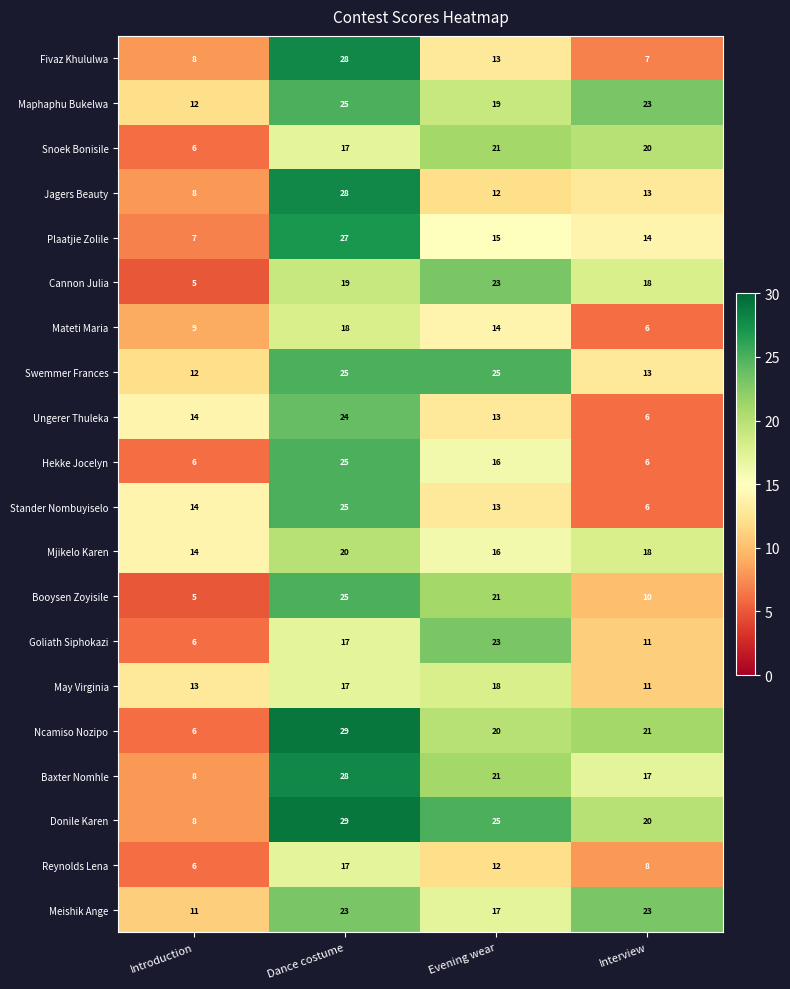

What is the sum of the Mjikelo Karen values at Dance costume and Evening wear?

36